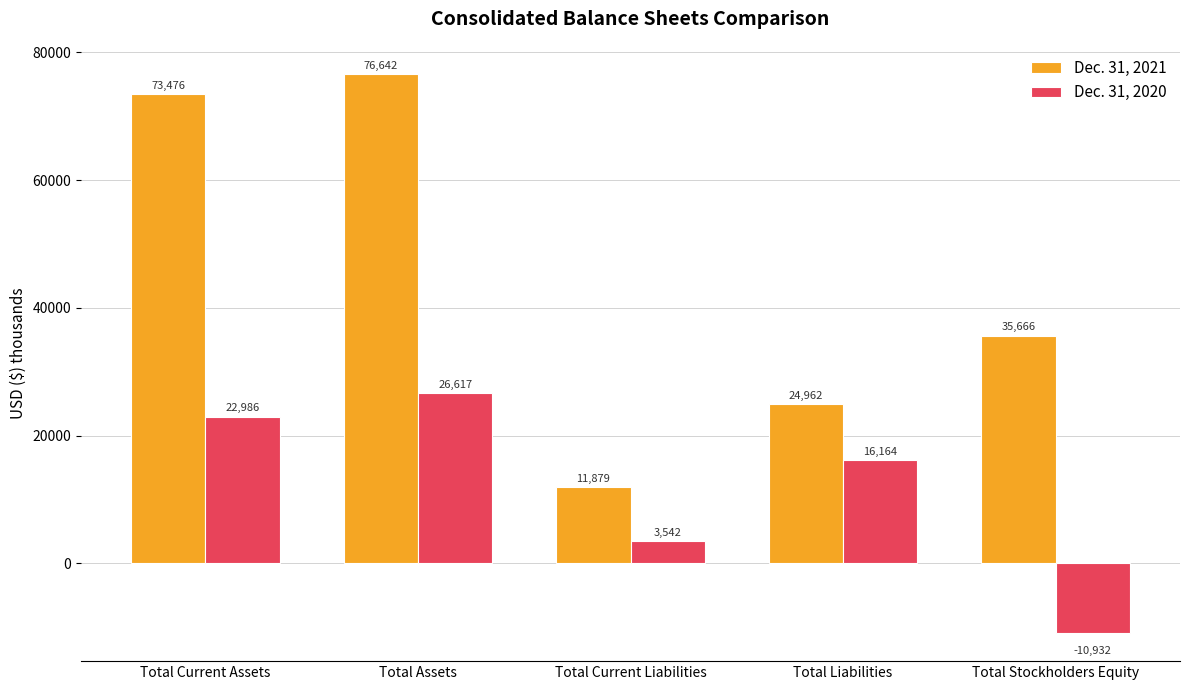

What is the approximate value of Dec. 31, 2021 at Total Current Liabilities?

11879